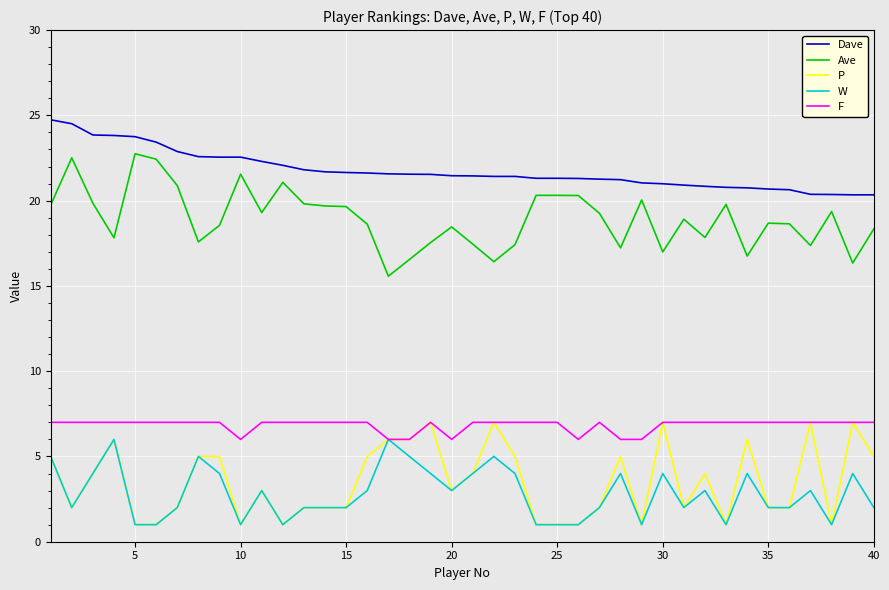

Which series has the largest total across all categories?

Dave